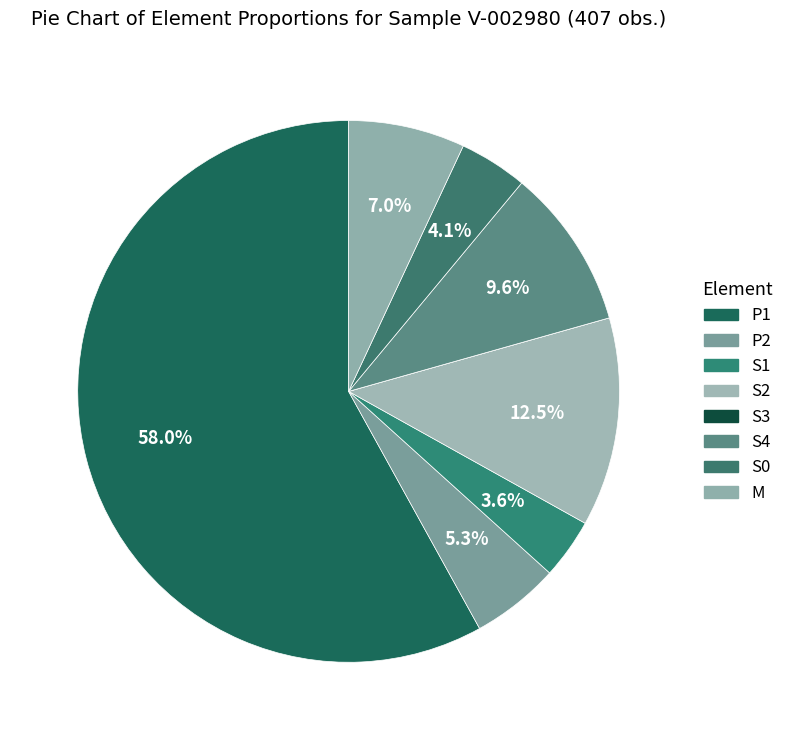

To the nearest percent, what is the combined percentage of S3 and P2?

5%